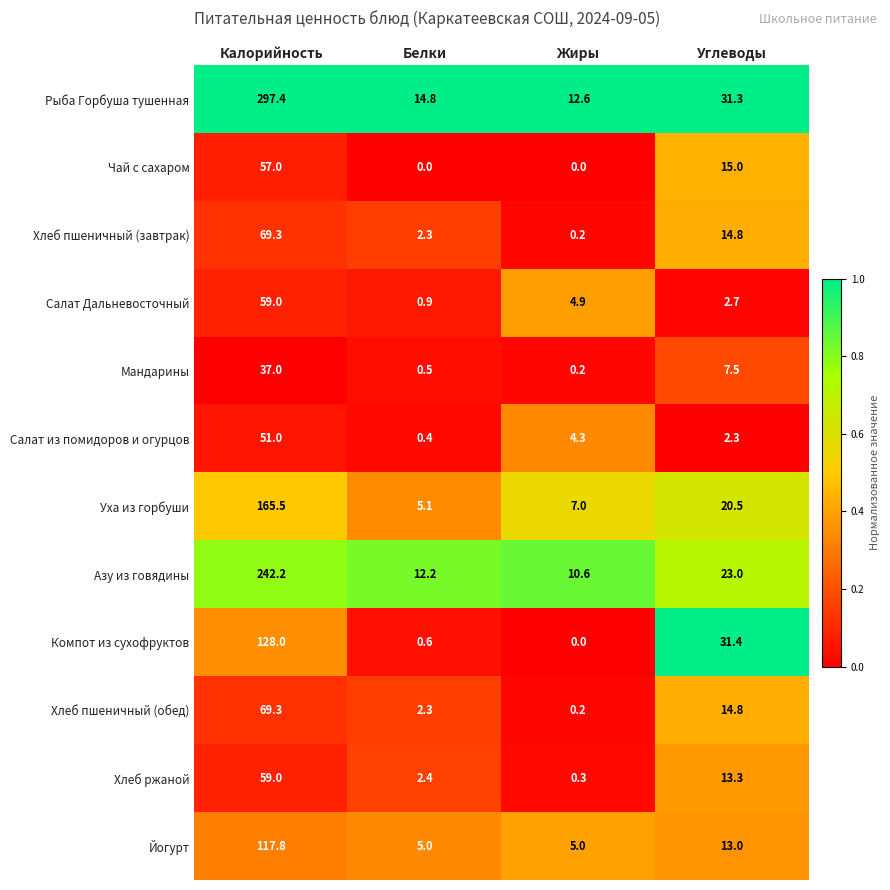

The Йогурт series shows 3.1 at Белки. True or false?

False